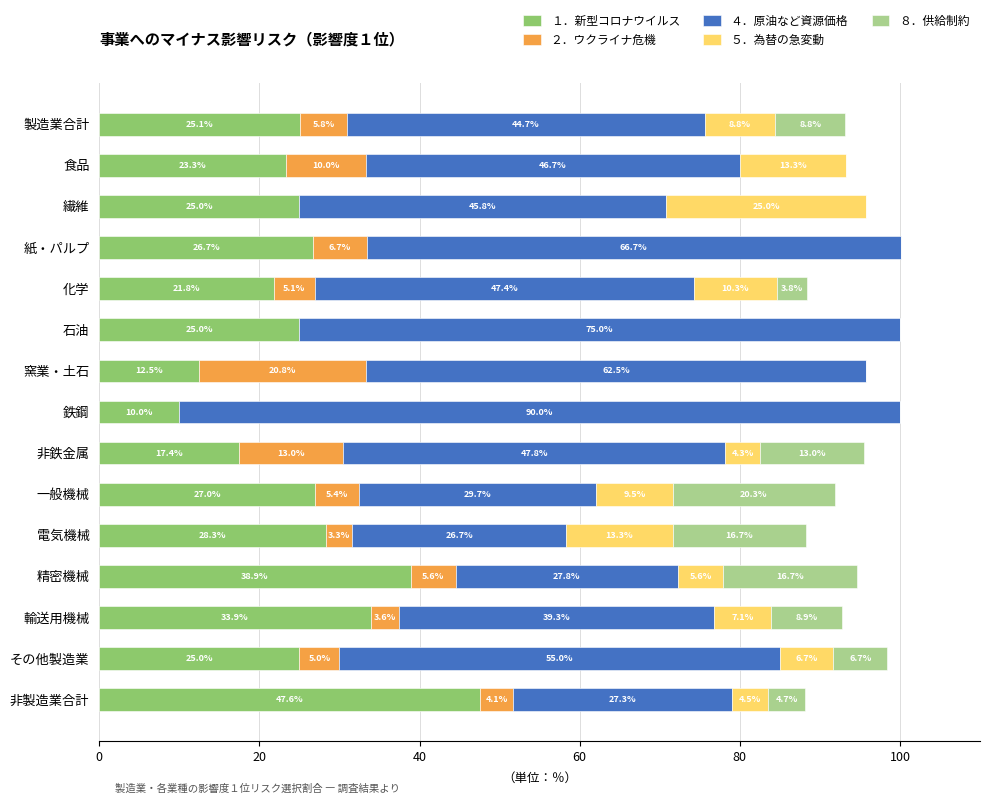

What is the sum of the １．新型コロナウイルス values at 輸送用機械 and 非製造業合計?

81.5